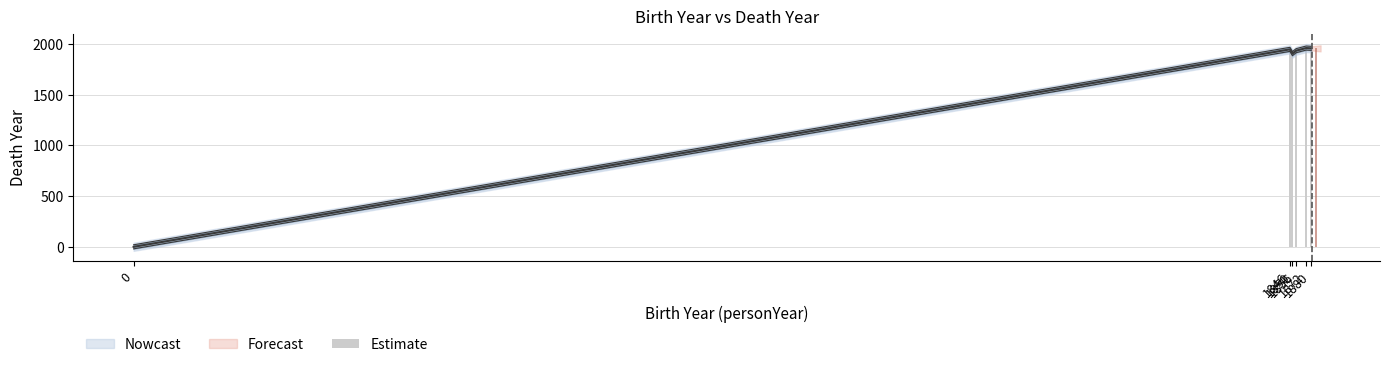

What is the average value?

1616